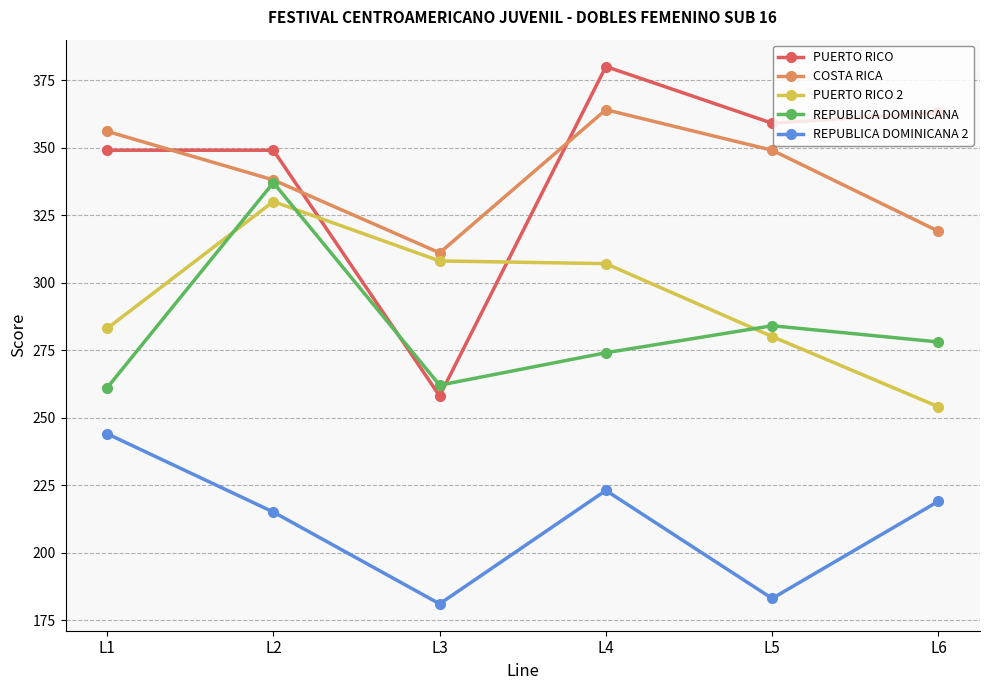

The REPUBLICA DOMINICANA 2 series shows 346 at L6. True or false?

False